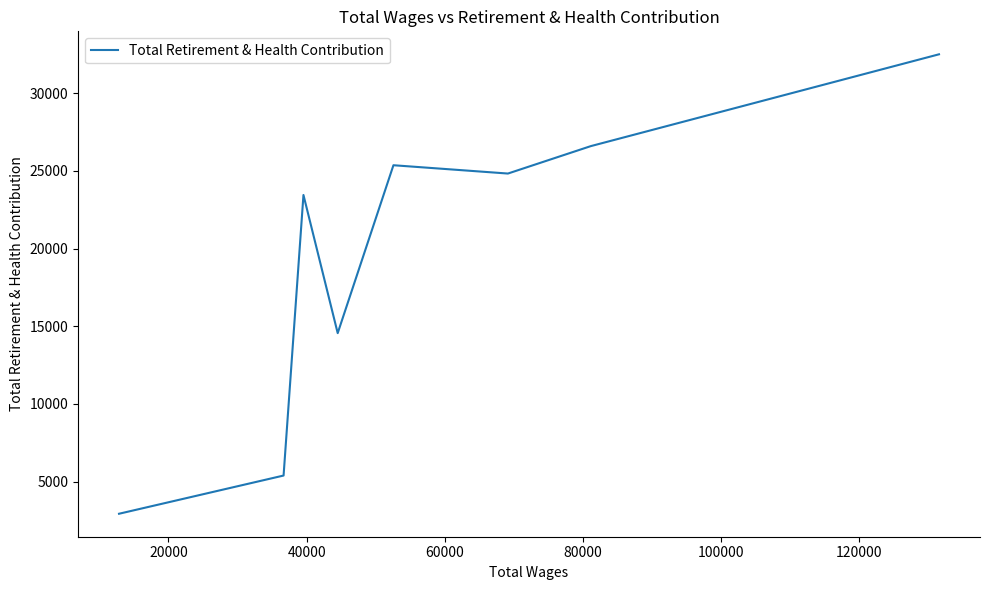

What is the difference between the maximum and minimum values?

29572